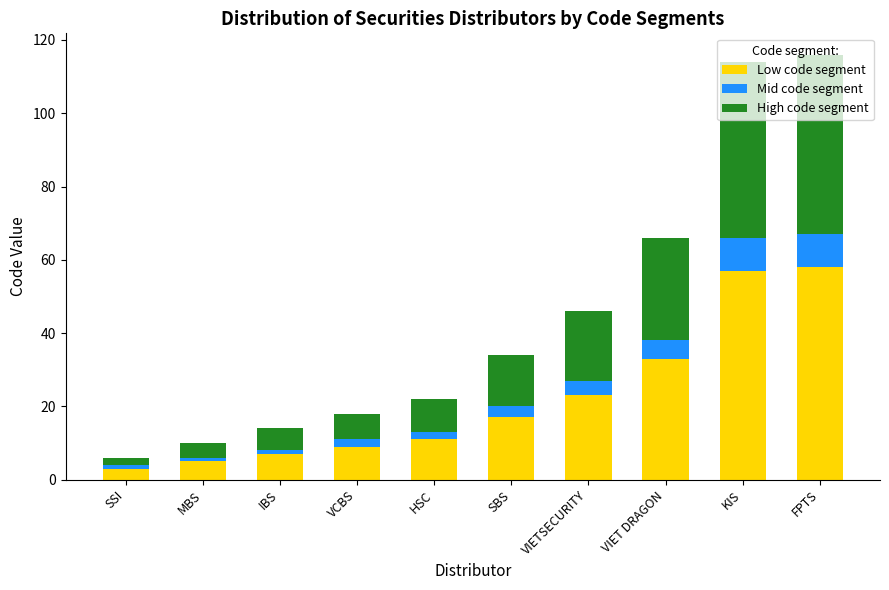

At which label is Low code segment closest to 30?

VIET DRAGON